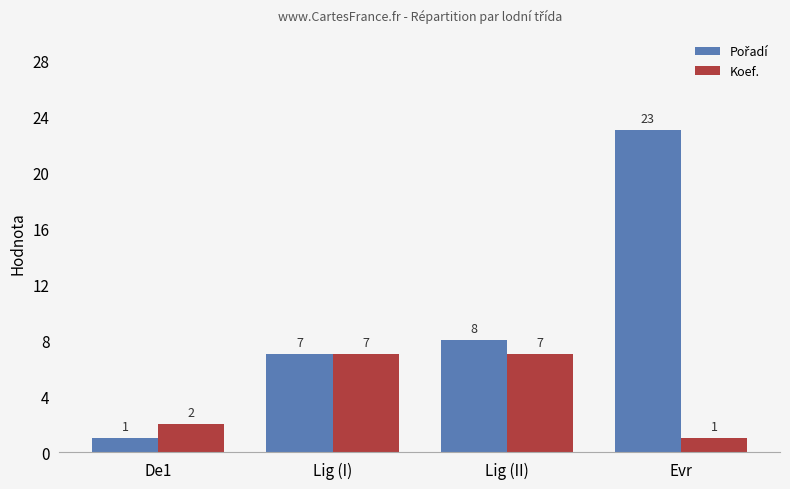

Are the bars horizontal?

No